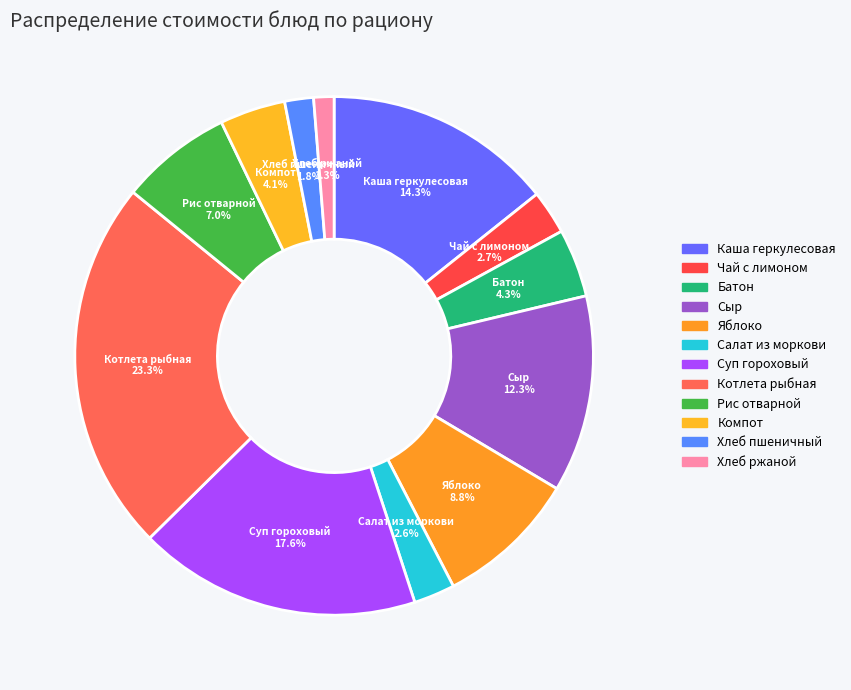

How many segments does this pie chart have?

12